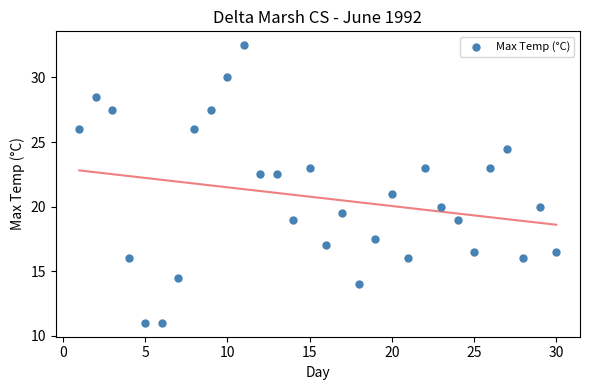

What is the range of Y values (max minus min)?

21.5